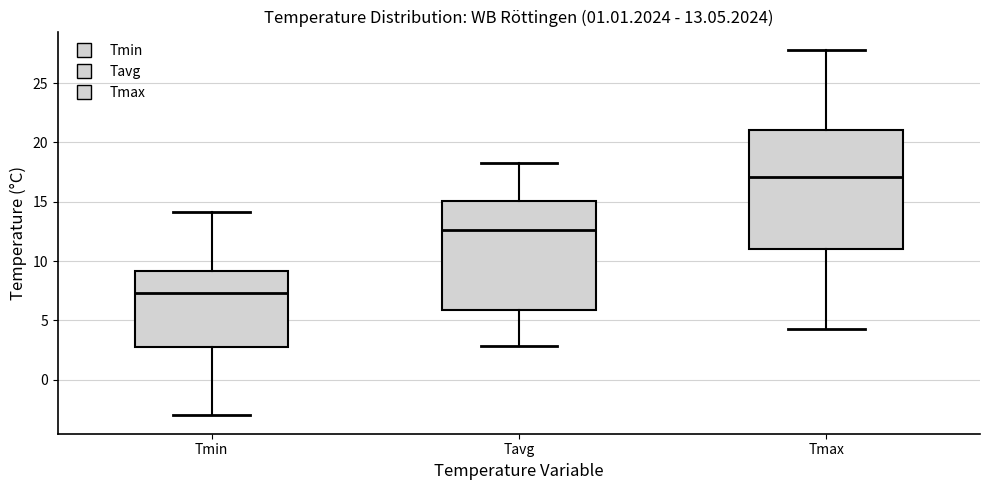

Which box has the lowest median line?

Tmin